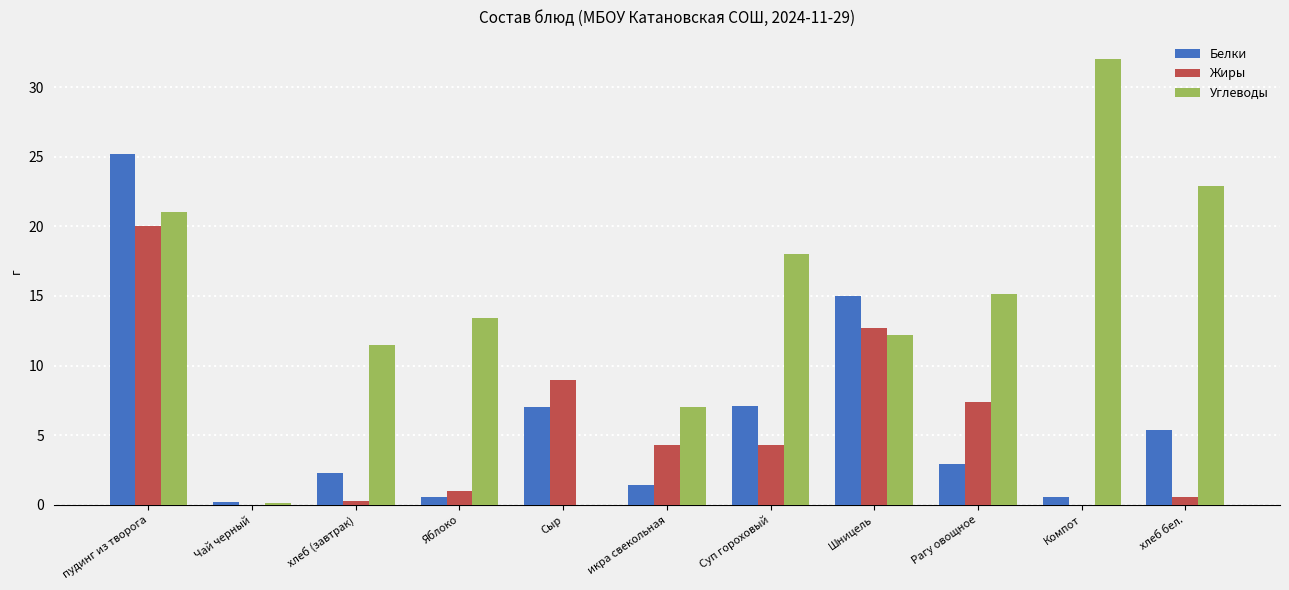

How many data points in Углеводы are above 13?

6